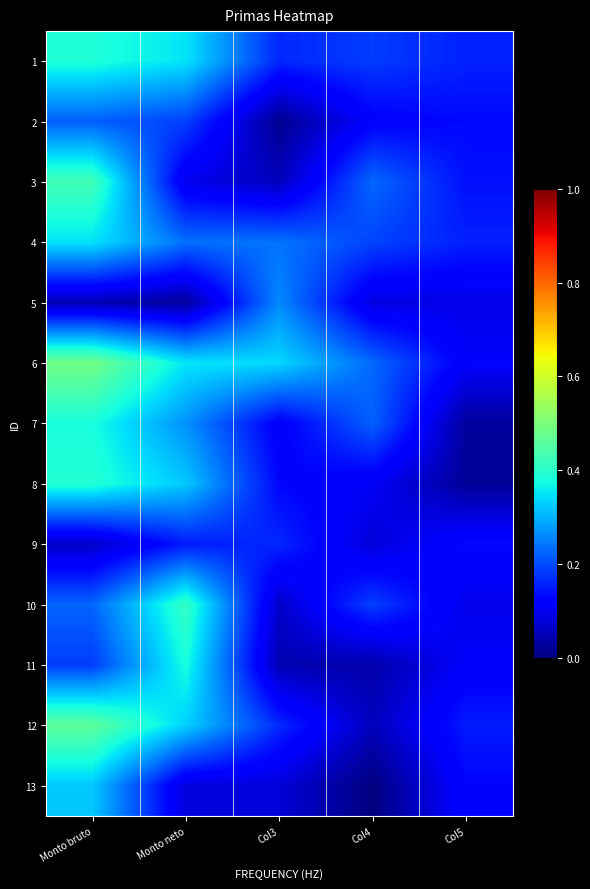

Reading left to right, transcribe all the data shown in this chart.

1: Monto bruto=0.4	Monto neto=0.3	Col3=0.2	Col4=0.2	Col5=0.2
2: Monto bruto=0.2	Monto neto=0.2	Col3=0.0	Col4=0.1	Col5=0.1
3: Monto bruto=0.4	Monto neto=0.1	Col3=0.1	Col4=0.2	Col5=0.1
4: Monto bruto=0.3	Monto neto=0.2	Col3=0.2	Col4=0.2	Col5=0.2
5: Monto bruto=0.0	Monto neto=0.0	Col3=0.3	Col4=0.1	Col5=0.1
6: Monto bruto=0.5	Monto neto=0.4	Col3=0.3	Col4=0.2	Col5=0.1
7: Monto bruto=0.4	Monto neto=0.3	Col3=0.1	Col4=0.2	Col5=0.0
8: Monto bruto=0.4	Monto neto=0.3	Col3=0.1	Col4=0.1	Col5=0.0
9: Monto bruto=0.1	Monto neto=0.2	Col3=0.2	Col4=0.1	Col5=0.1
10: Monto bruto=0.2	Monto neto=0.4	Col3=0.1	Col4=0.2	Col5=0.1
11: Monto bruto=0.2	Monto neto=0.4	Col3=0.0	Col4=0.0	Col5=0.1
12: Monto bruto=0.5	Monto neto=0.3	Col3=0.2	Col4=0.1	Col5=0.2
13: Monto bruto=0.3	Monto neto=0.1	Col3=0.1	Col4=0.0	Col5=0.1